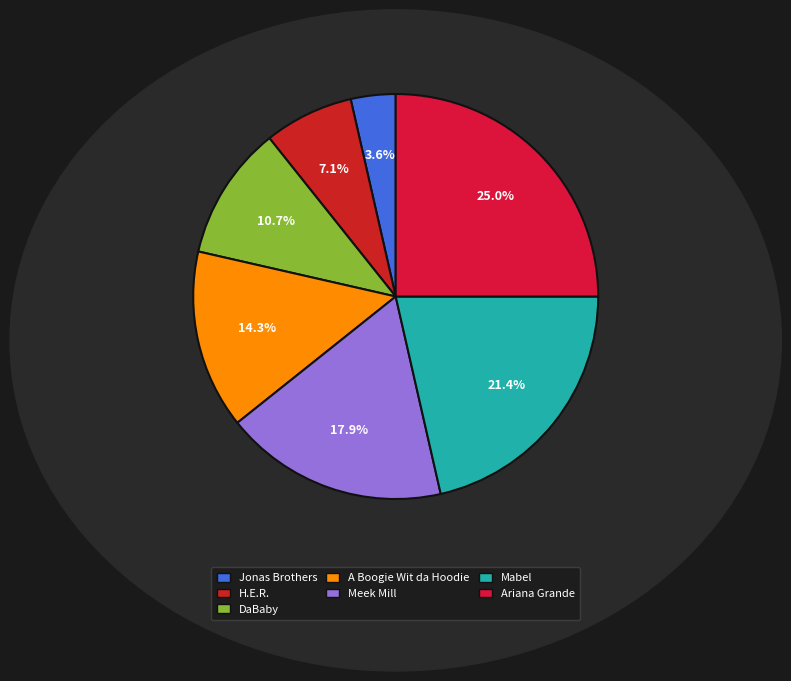

How many slices are in this pie chart?

7